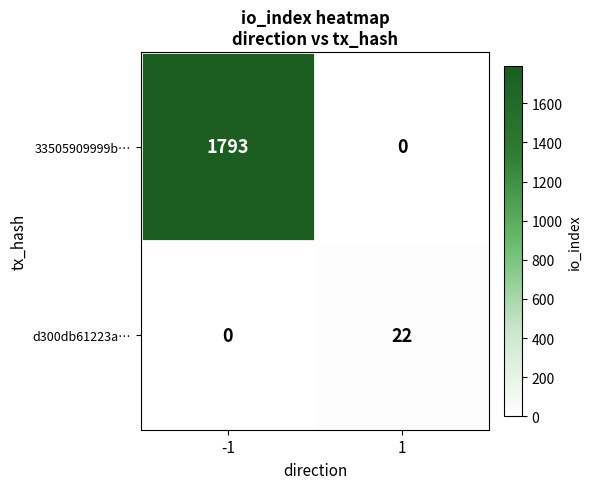

Rank the series by their maximum value, from highest to lowest.

33505909999b…, d300db61223a…